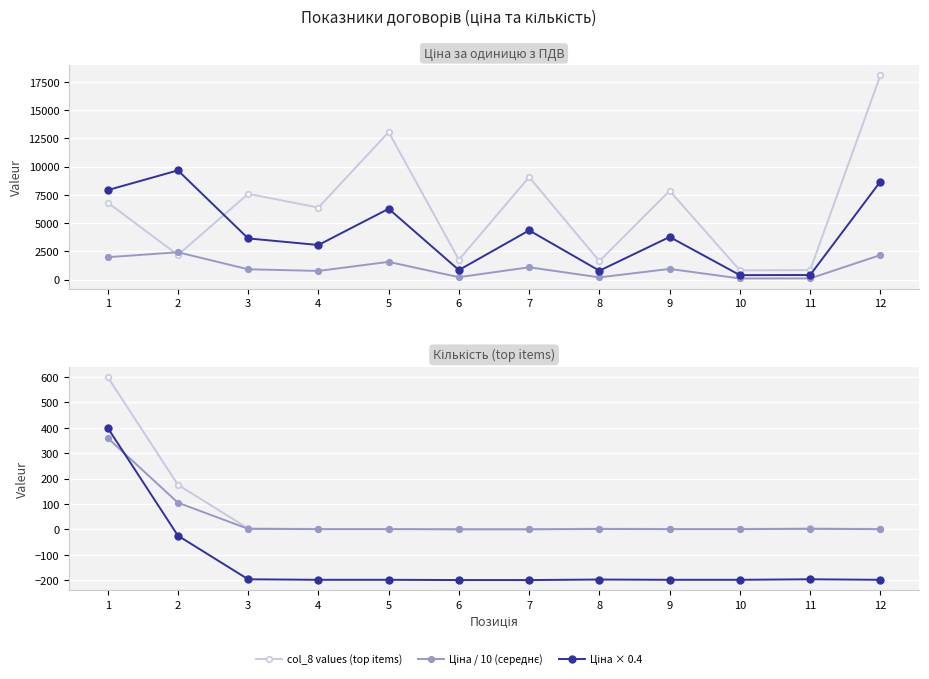

Rank the categories by col_8 values (top items) value from lowest to highest.

10, 11, 8, 6, 2, 4, 1, 3, 9, 7, 5, 12